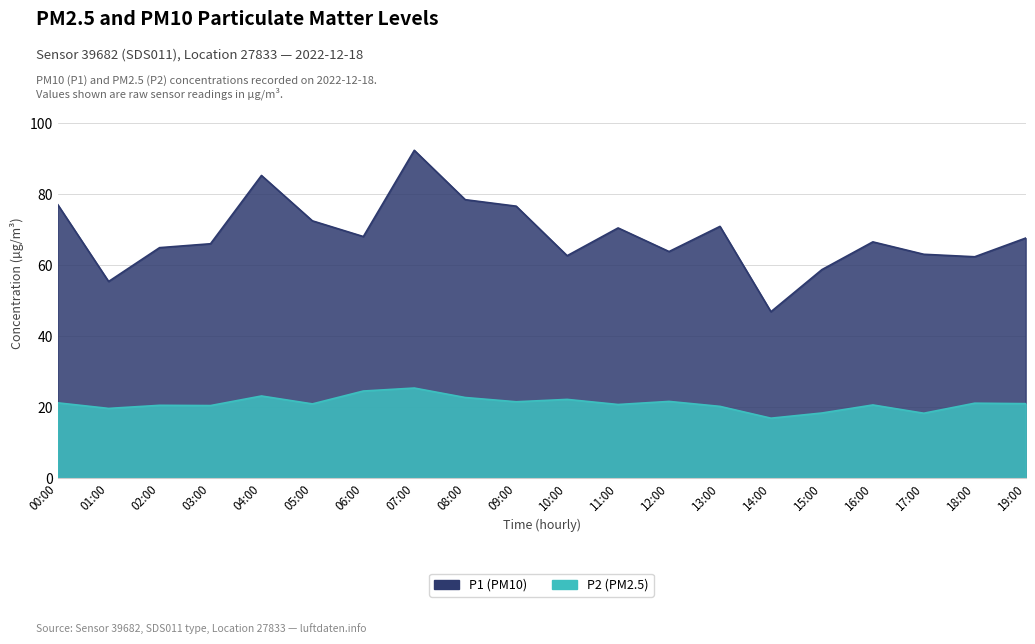

What is the minimum value shown in the chart?

16.9